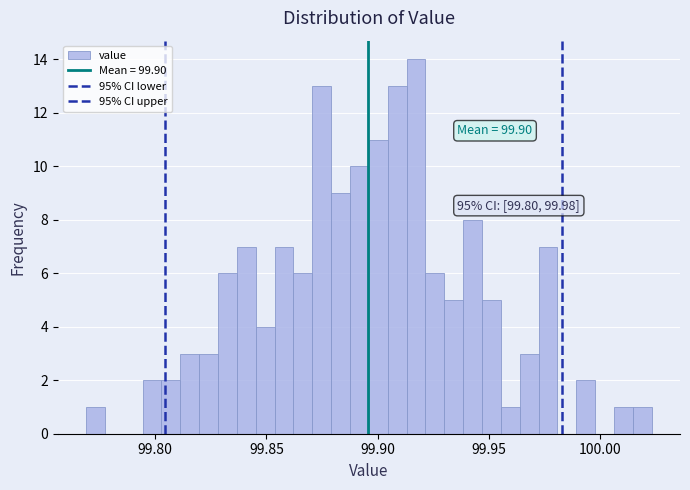

Around what value on the x-axis is the tallest bar? Give the approximate position of its centre, as read against the axis.

99.915